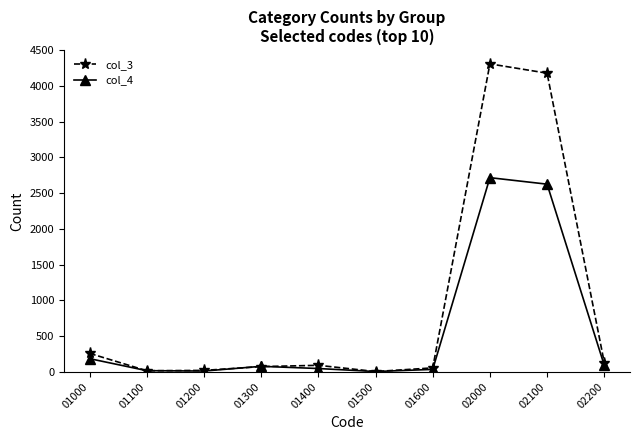

Does the chart have visible grid lines?

No